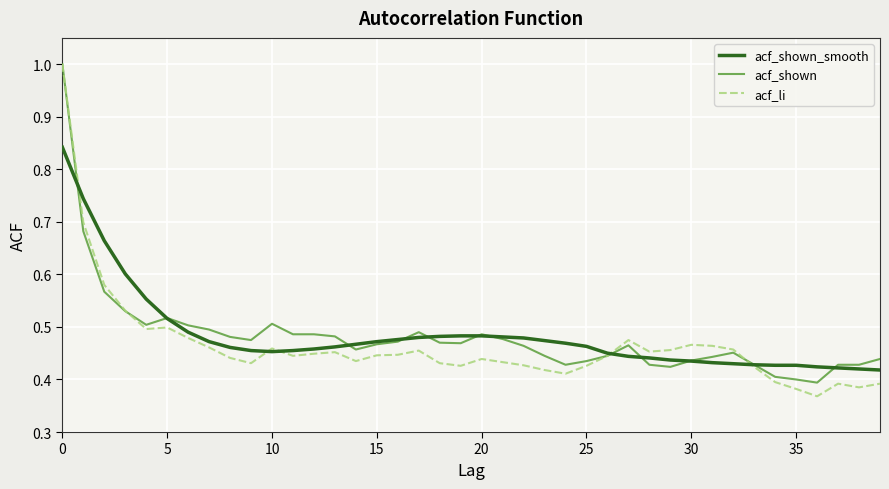

What is the greatest value displayed?

1.0